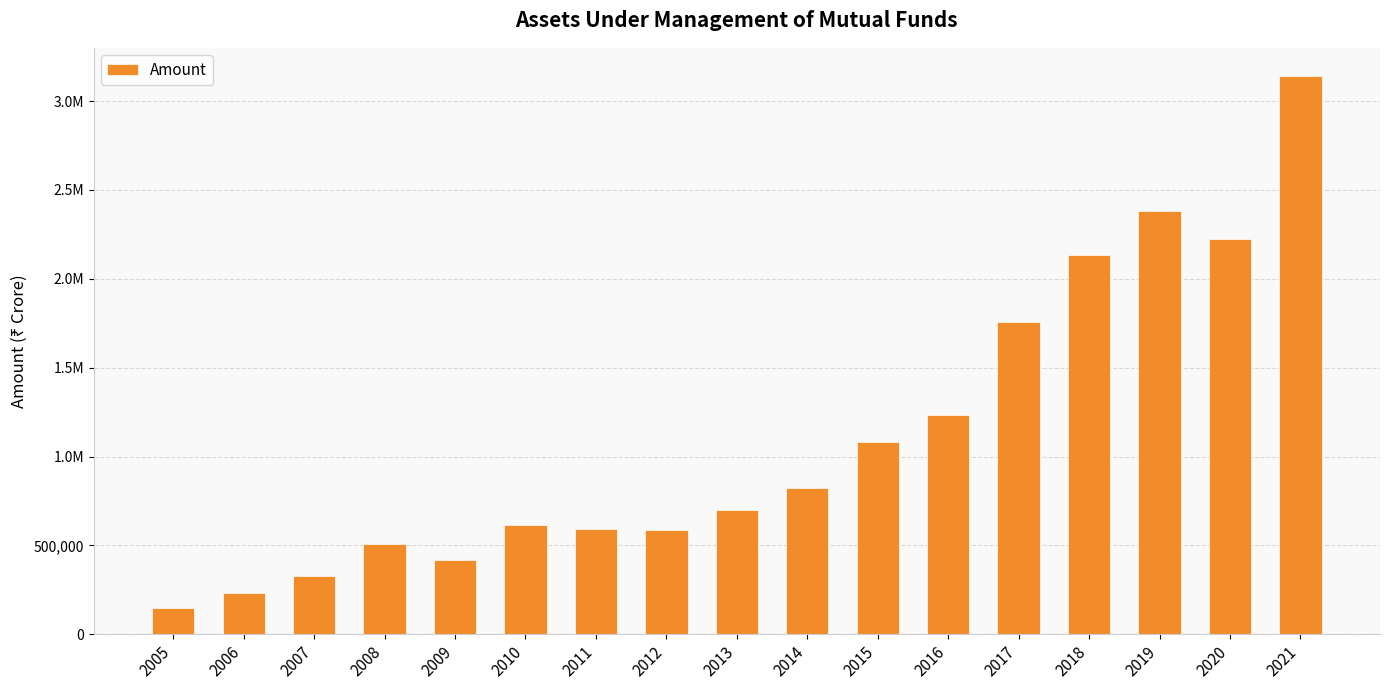

True or false: the data shows 440148 at 2007.

False